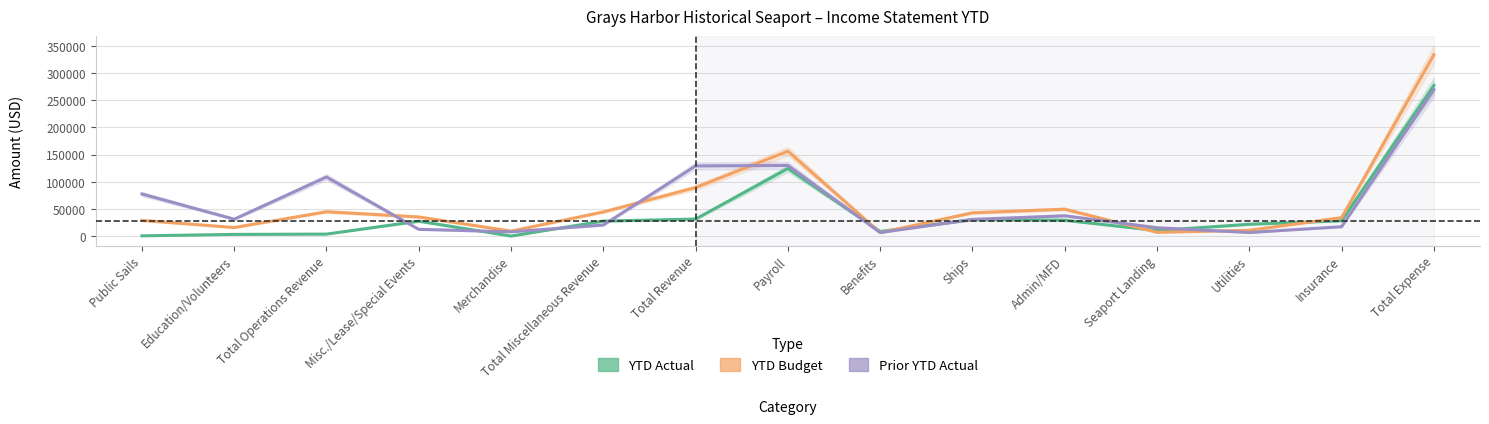

Read the YTD Budget value at Insurance.

33994.0